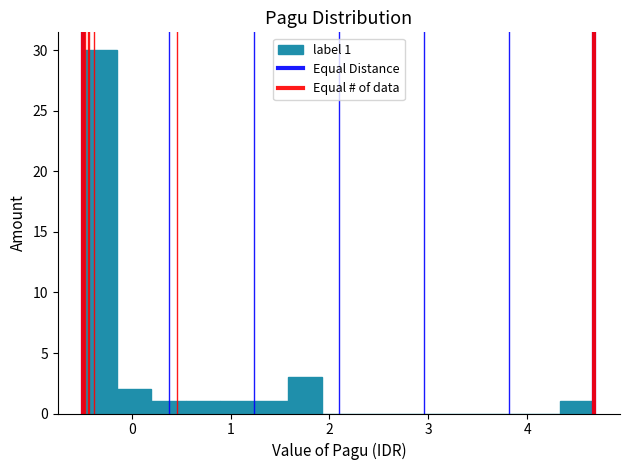

Read against the x-axis, roughly where is the centre of the tallest bar?

-0.3